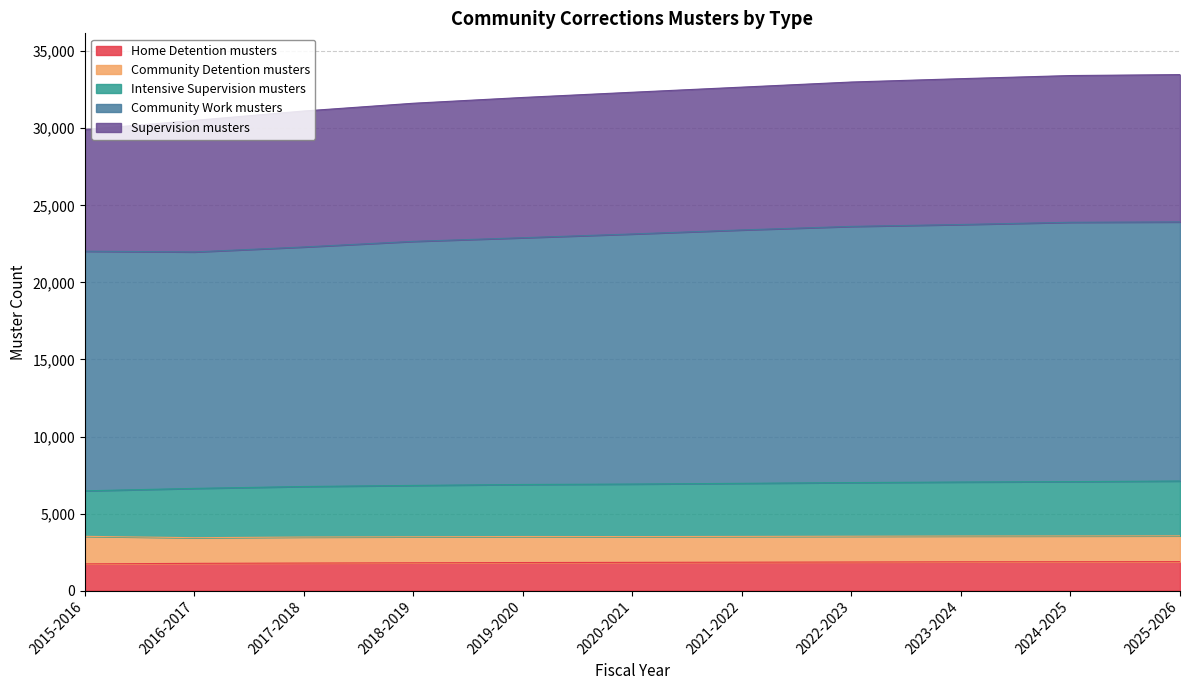

Is it true that Home Detention musters equals 3266.0 at 2022-2023?

False